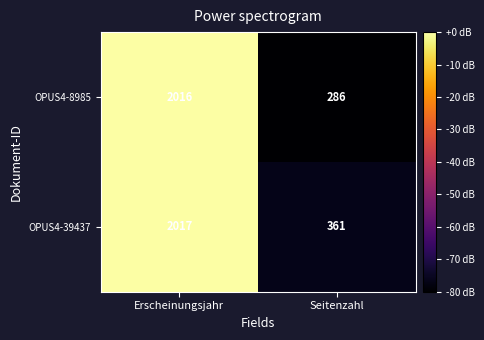

Which series has the largest range (max minus min)?

OPUS4-8985